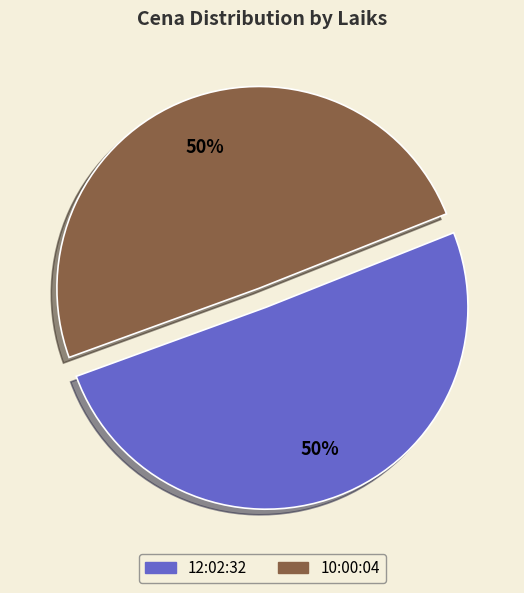

Do 10:00:04 and 12:02:32 together represent more than half of the pie?

Yes